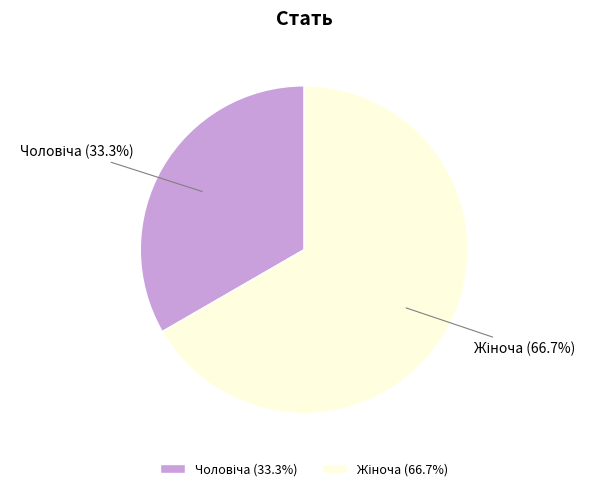

Is there a majority slice in this chart?

Yes